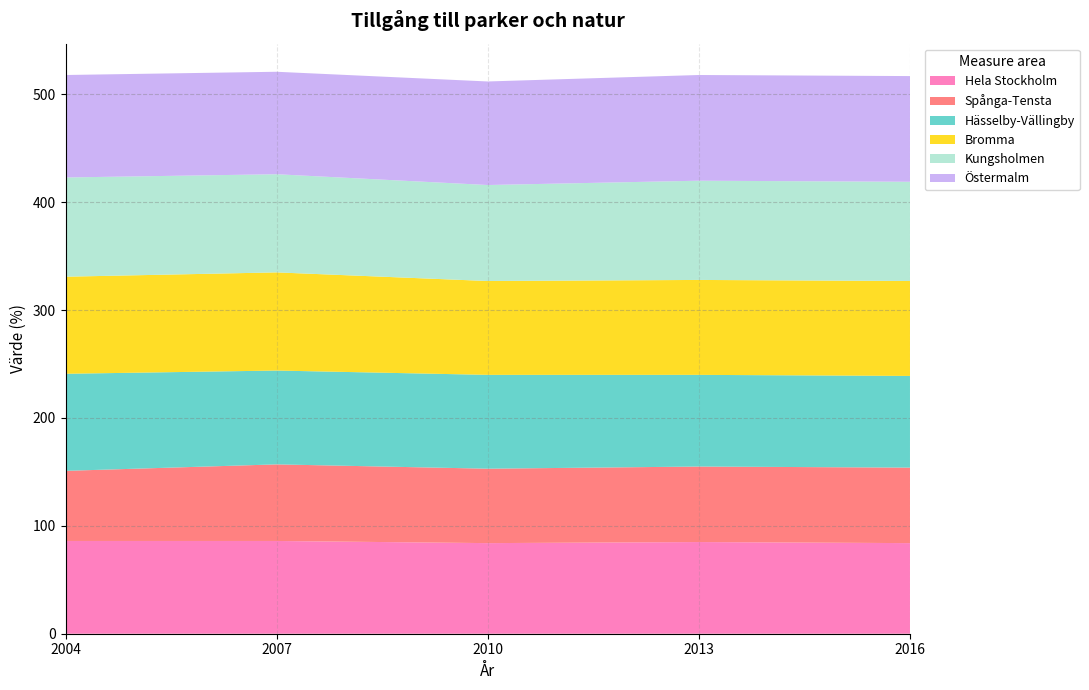

Reading left to right, what are all the values shown in this chart?

Hela Stockholm: 86	86	84	85	84
Spånga-Tensta: 65	71	69	70	70
Hässelby-Vällingby: 90	87	87	85	85
Bromma: 90	91	87	88	88
Kungsholmen: 92	91	89	92	92
Östermalm: 95	95	96	98	98